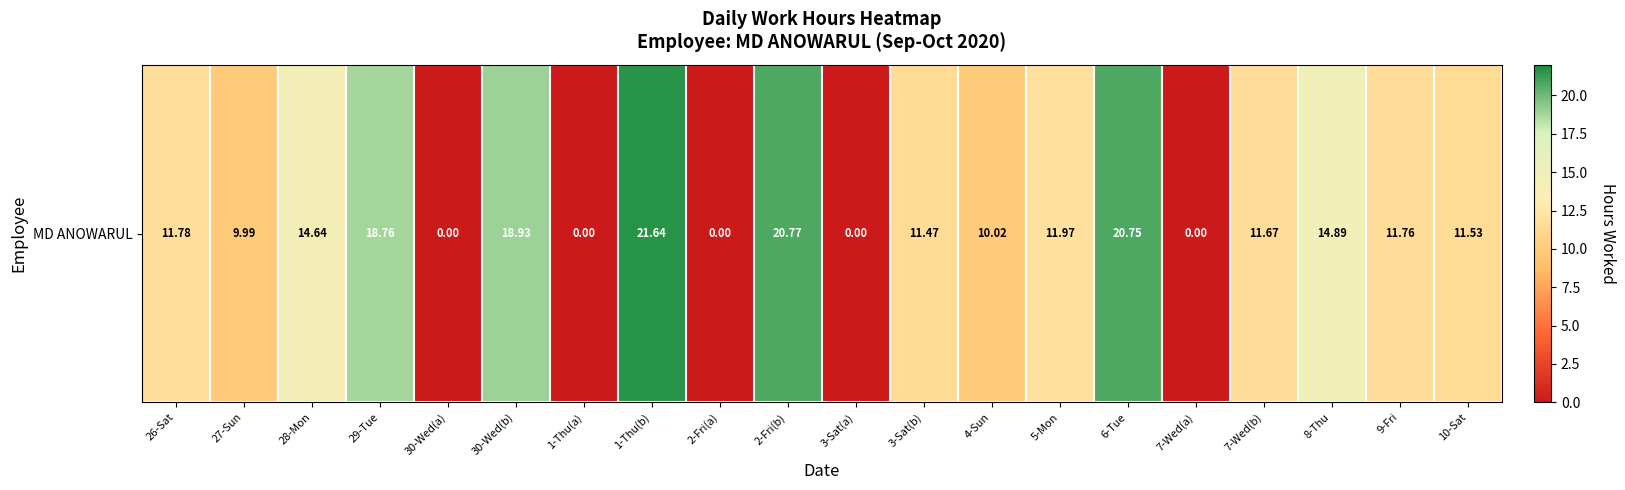

How many series are shown in this chart?

1